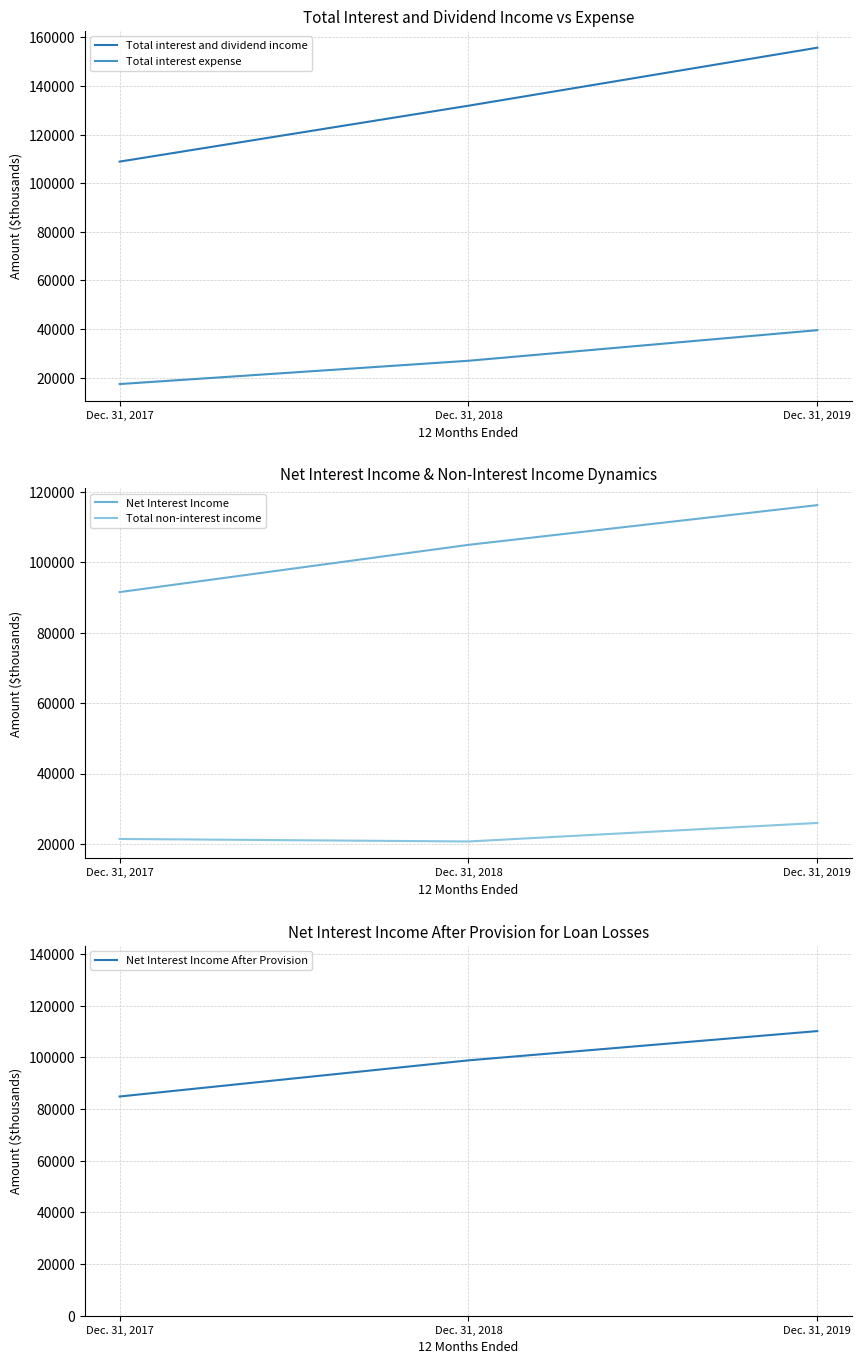

The Total non-interest income series shows 21435 at Dec. 31, 2017. True or false?

True